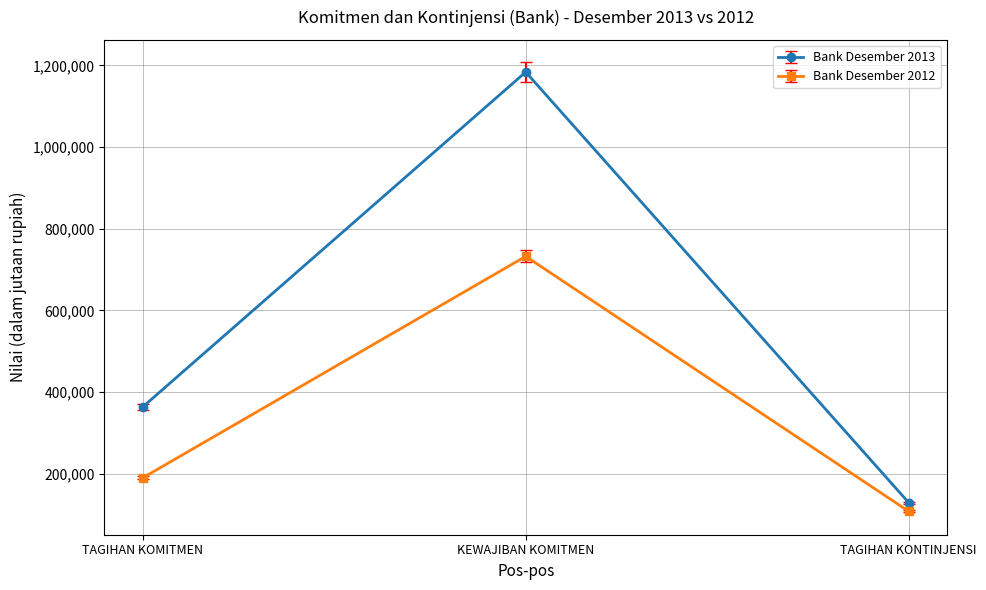

What is the highest value of the Bank Desember 2013 series?

1183672